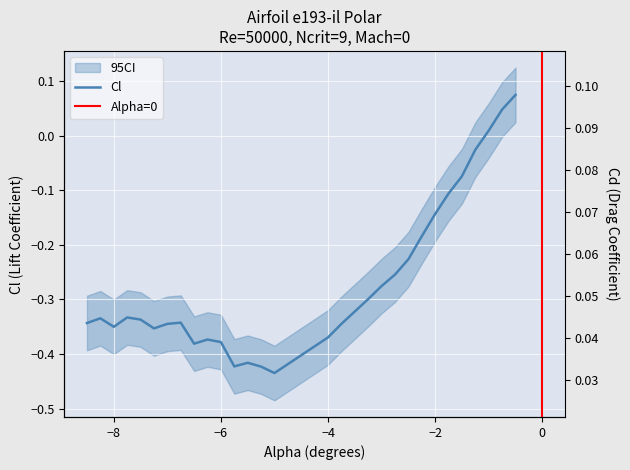

What is the approximate value of Cd at -7.0?

0.1